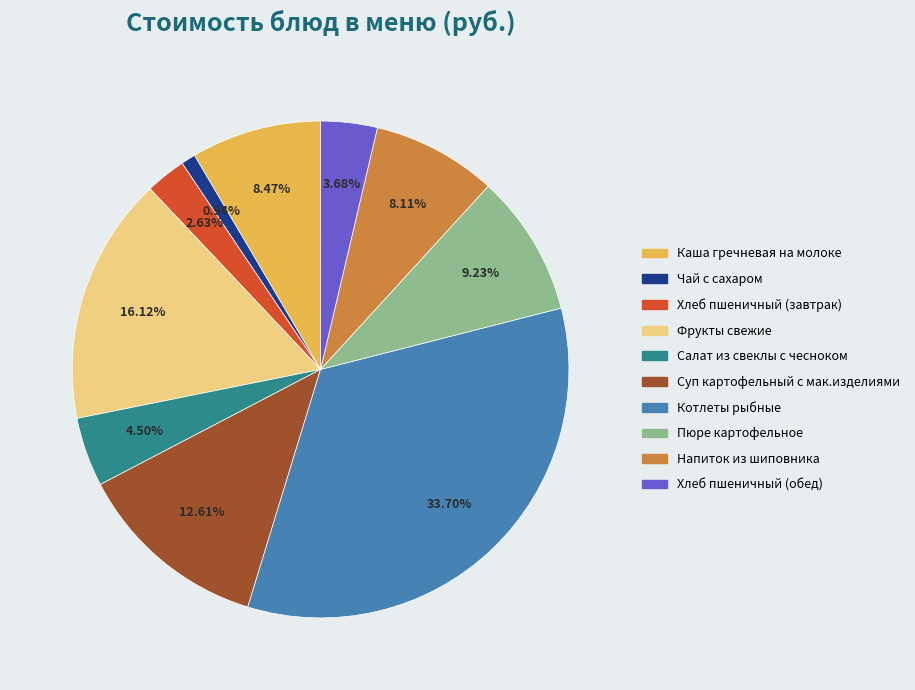

True or false: Напиток из шиповника accounts for 8% of the total.

True